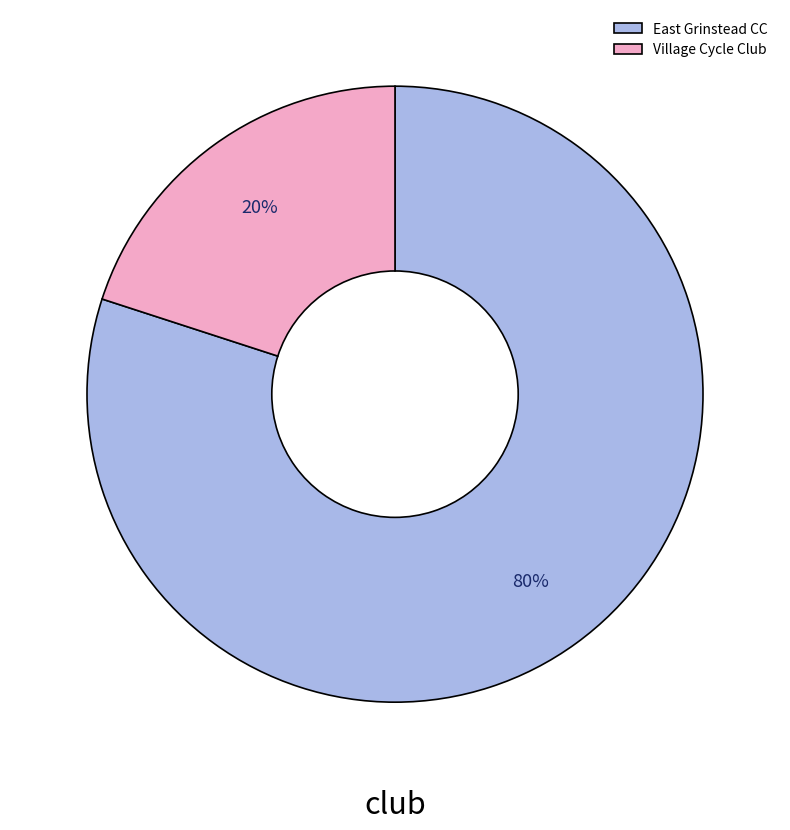

What is the ratio of the value at East Grinstead CC to the value at Village Cycle Club?

4.0